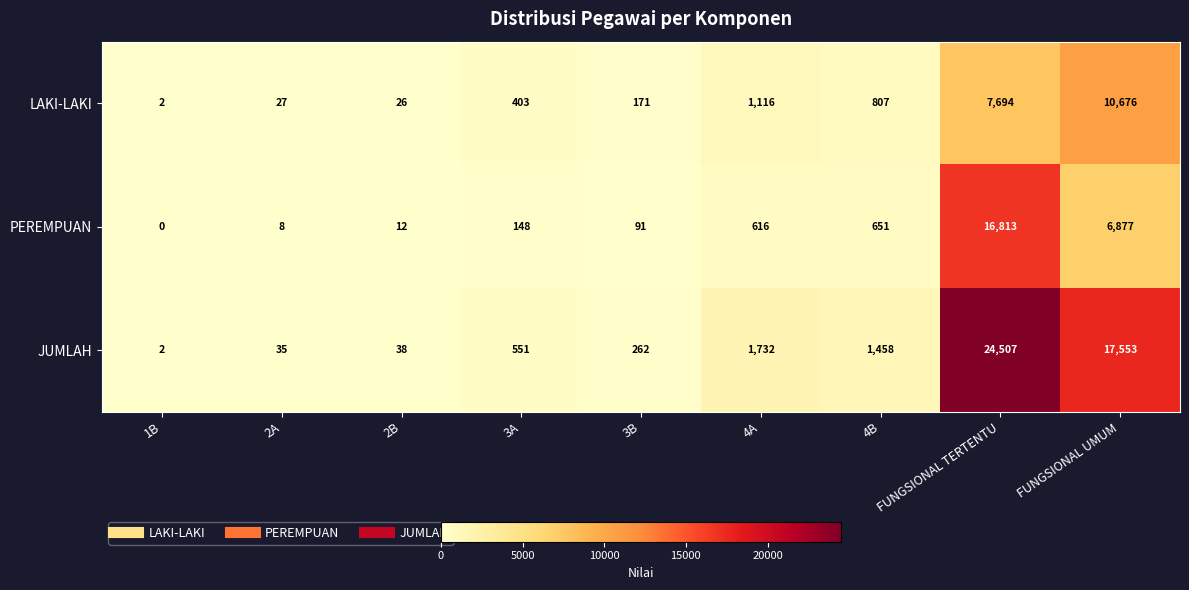

Between 2A and FUNGSIONAL UMUM, which series saw the biggest shift?

JUMLAH